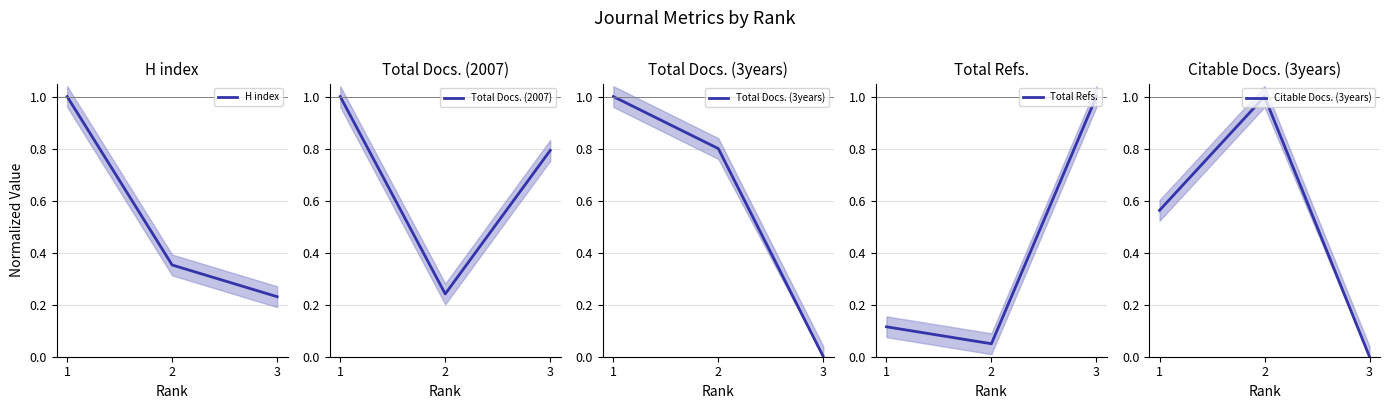

How many positive values does the Citable Docs. (3years) series have?

2